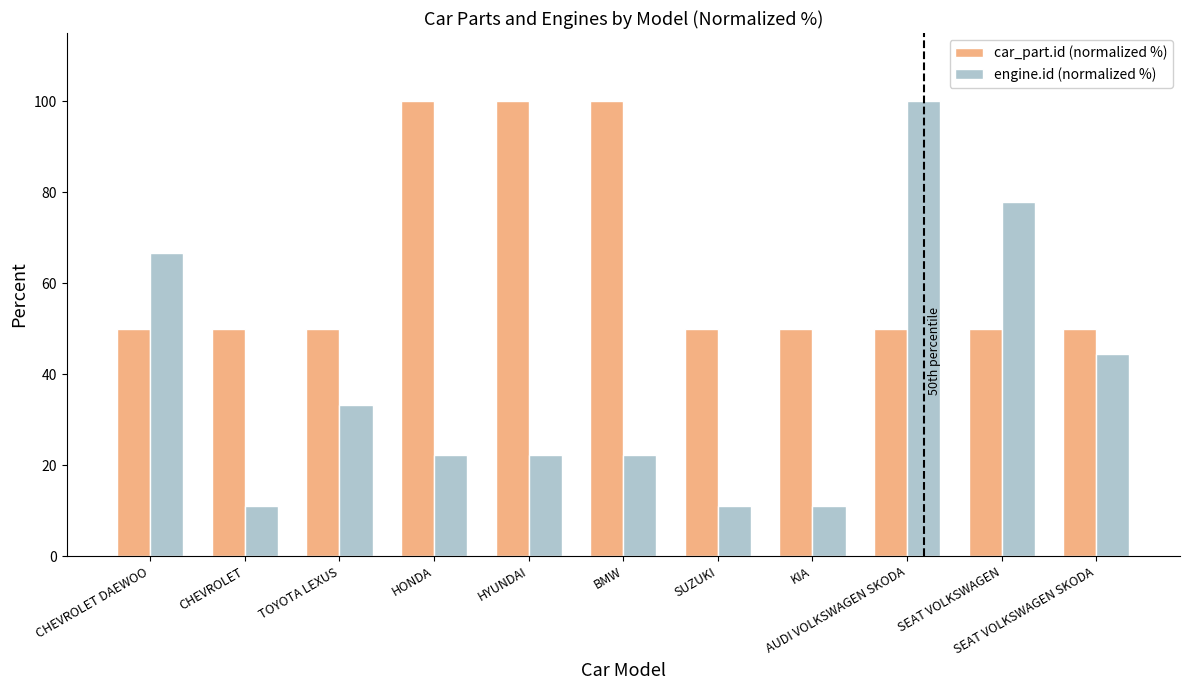

What is the difference between the highest and lowest values at SEAT VOLKSWAGEN SKODA?

5.6